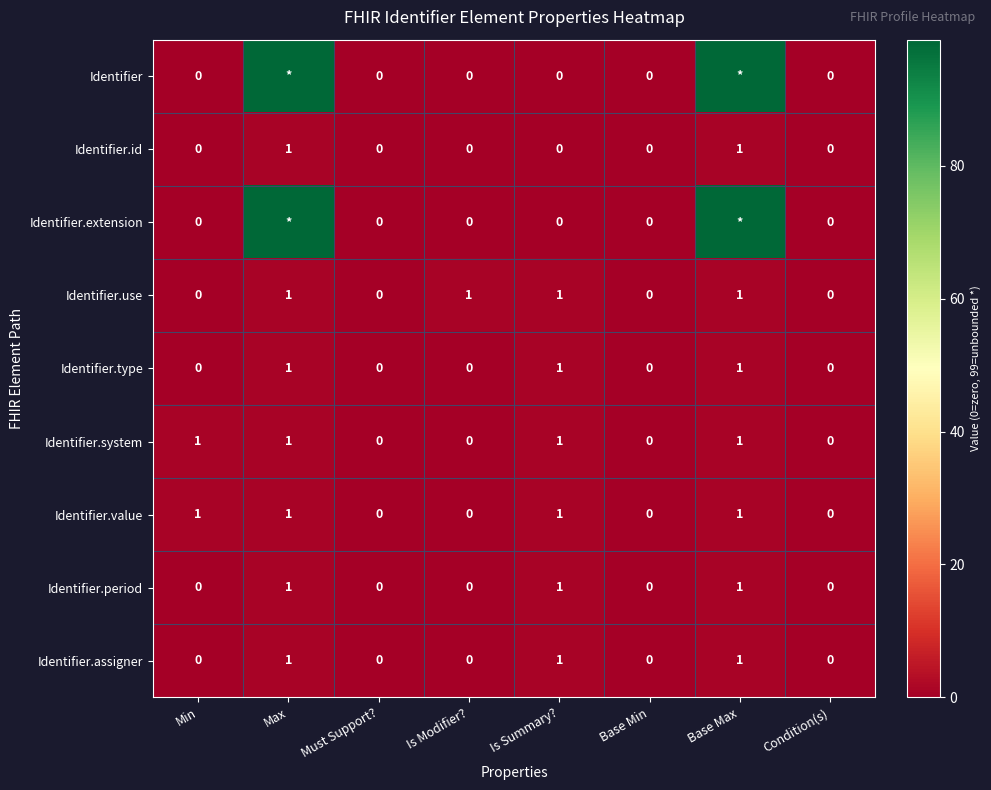

True or false: Identifier.use has a value of 2 at Is Summary?.

False